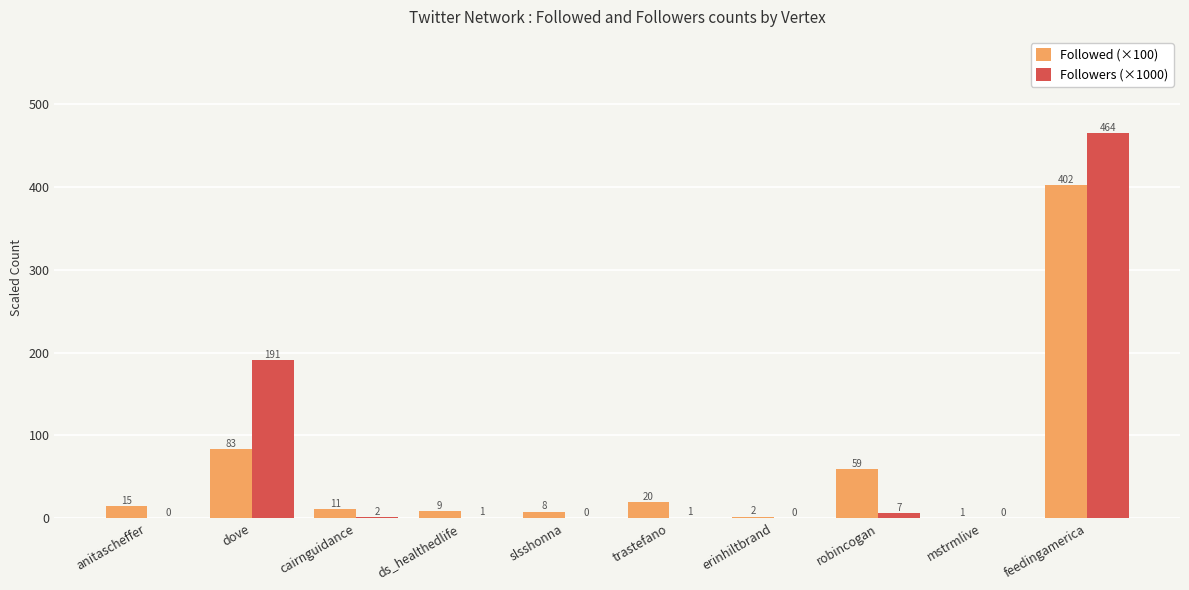

Which has a higher value, feedingamerica or dove?

feedingamerica